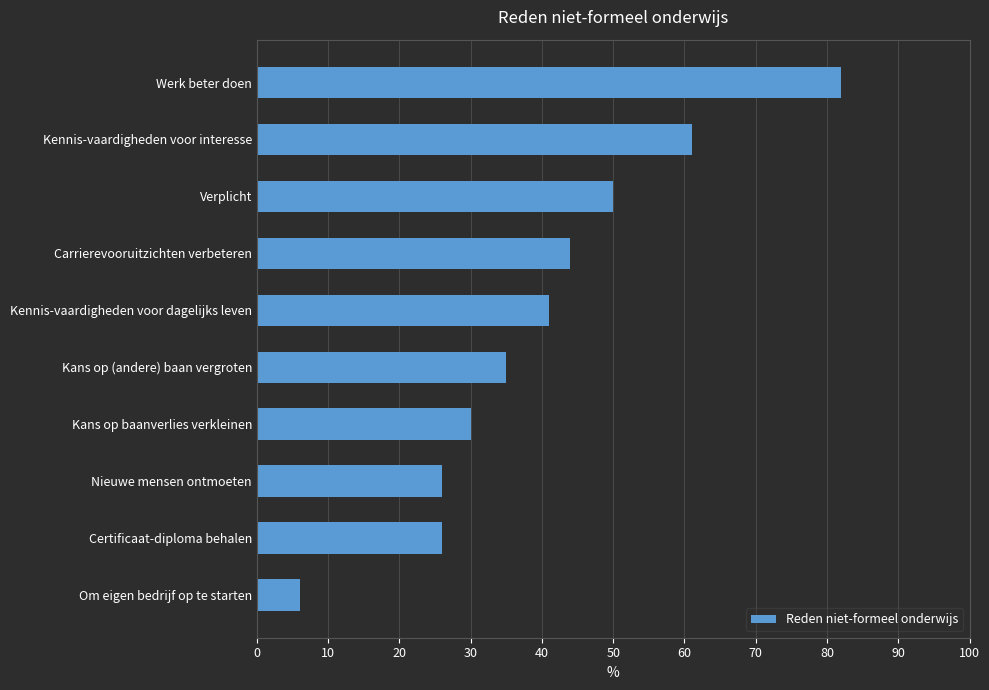

Approximately how many times larger is the value at Carrierevooruitzichten verbeteren compared to Verplicht?

0.9